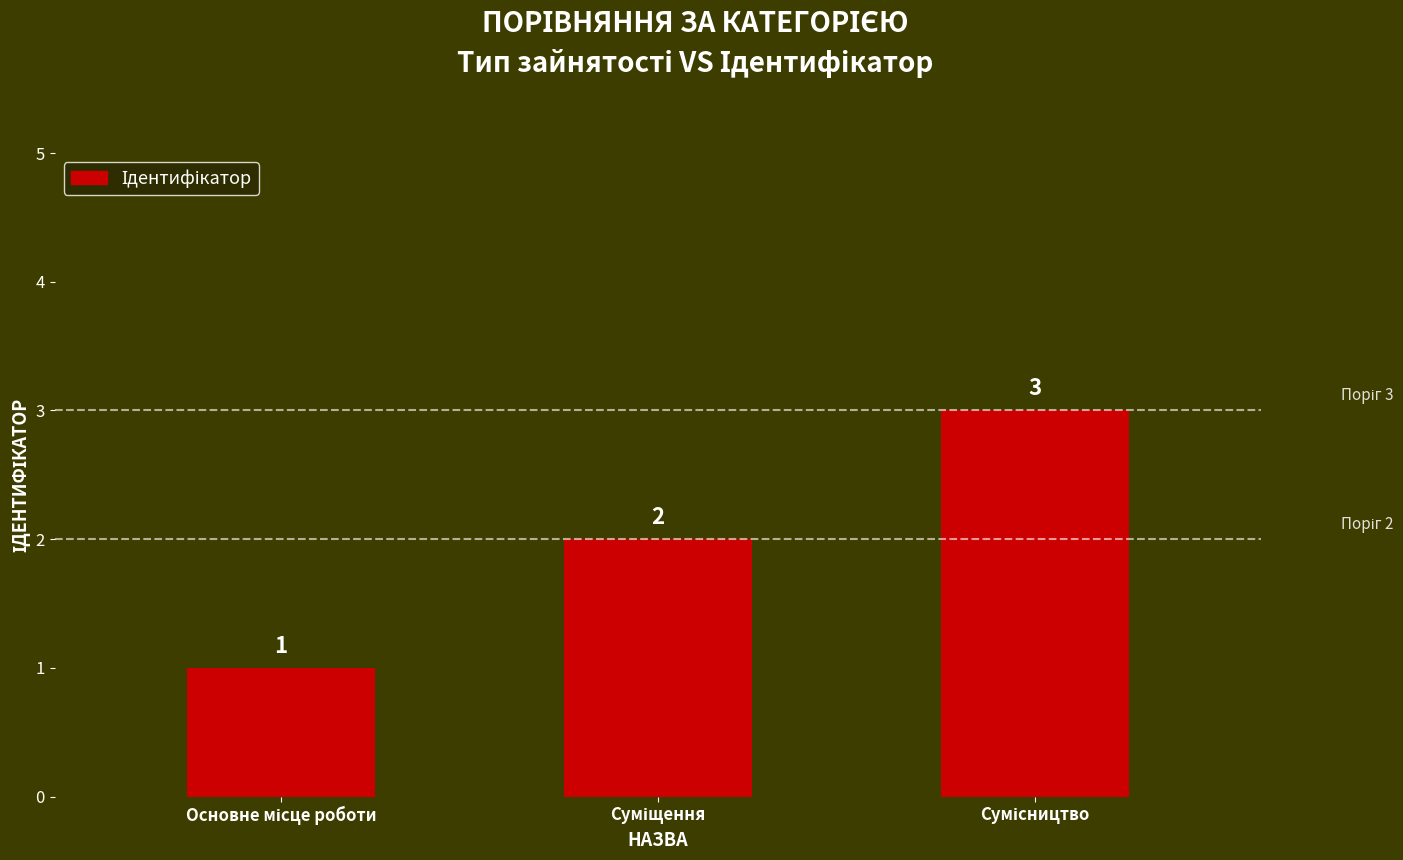

How many values are between 1 and 3?

3